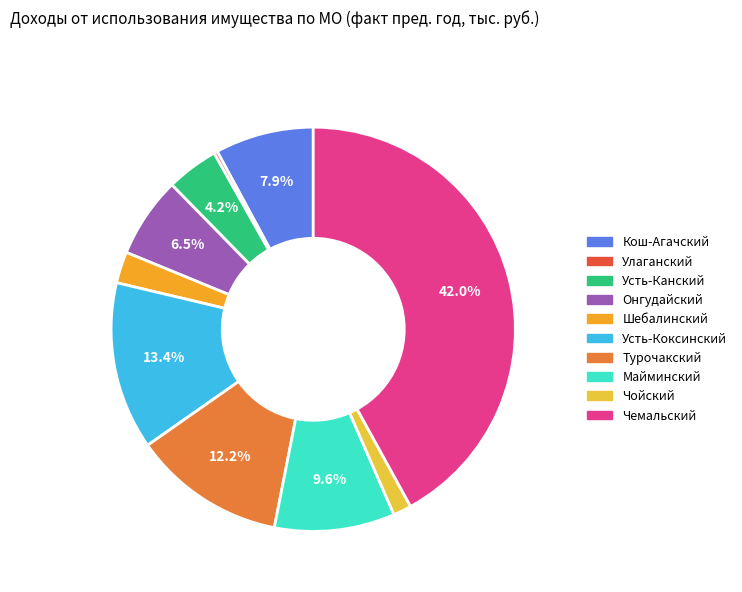

Which category has the smallest portion of the pie?

Улаганский